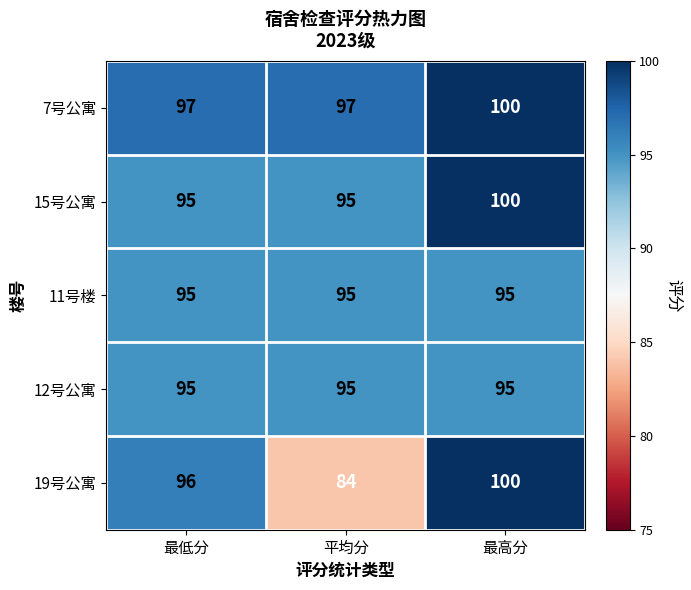

What is the sum of all 11号楼 values?

285